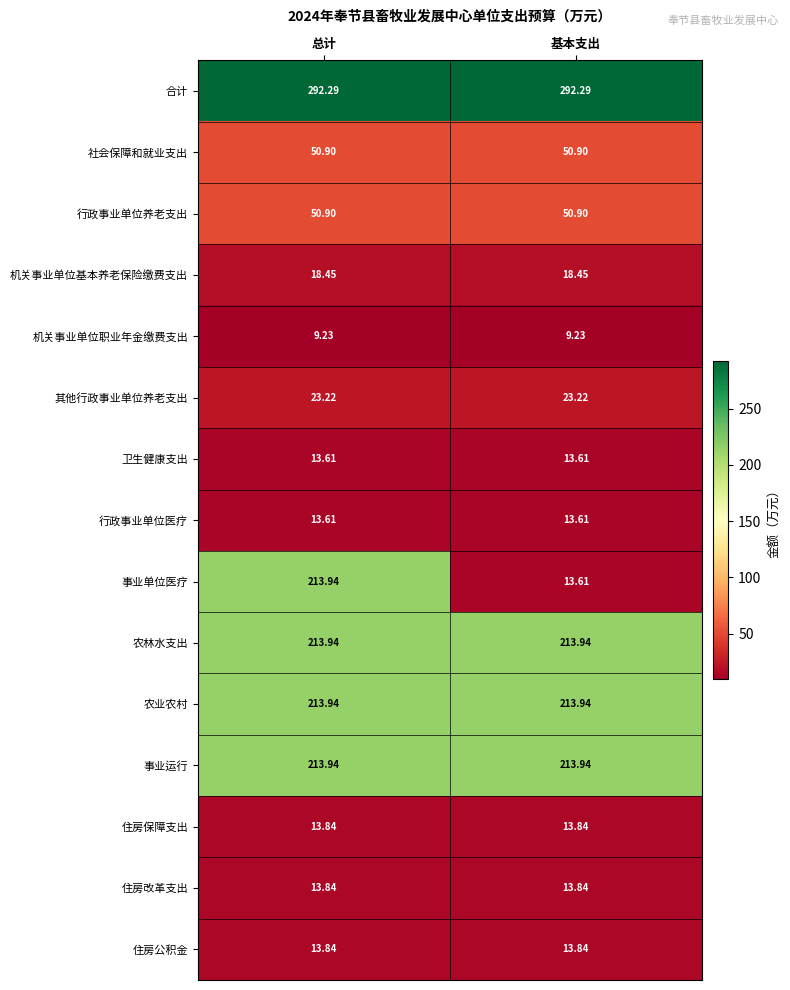

Between 总计 and 基本支出, which series saw the biggest shift?

事业单位医疗